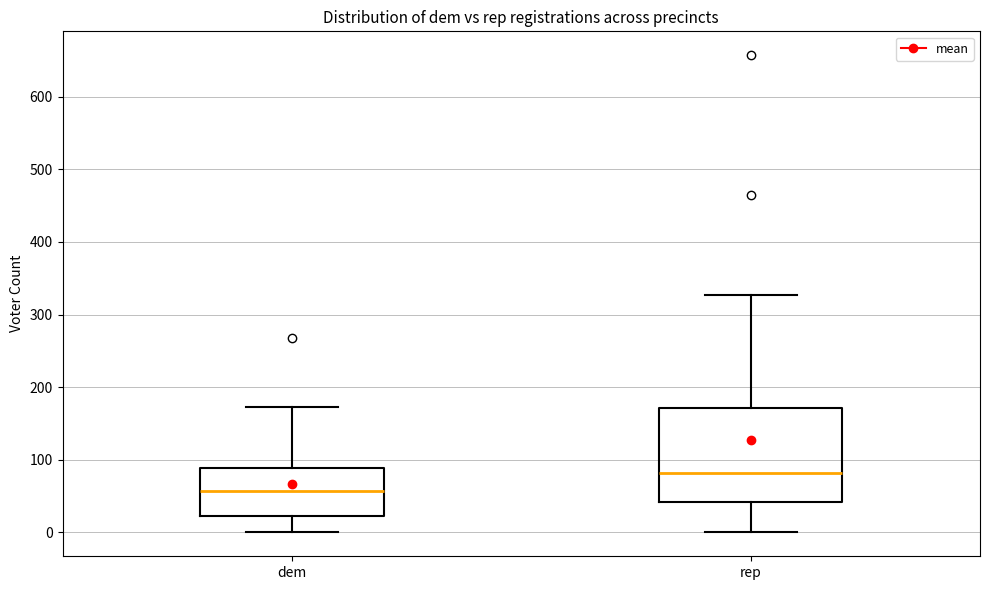

Reading left to right, read every box against the y-axis: the position of its median line, the range the box covers, and the ends of its whiskers. The values are not printed on the chart, so give them approximately, as read against the axis.

dem: median 60, box 20 to 90, whiskers 0 to 170
rep: median 80, box 40 to 170, whiskers 0 to 330